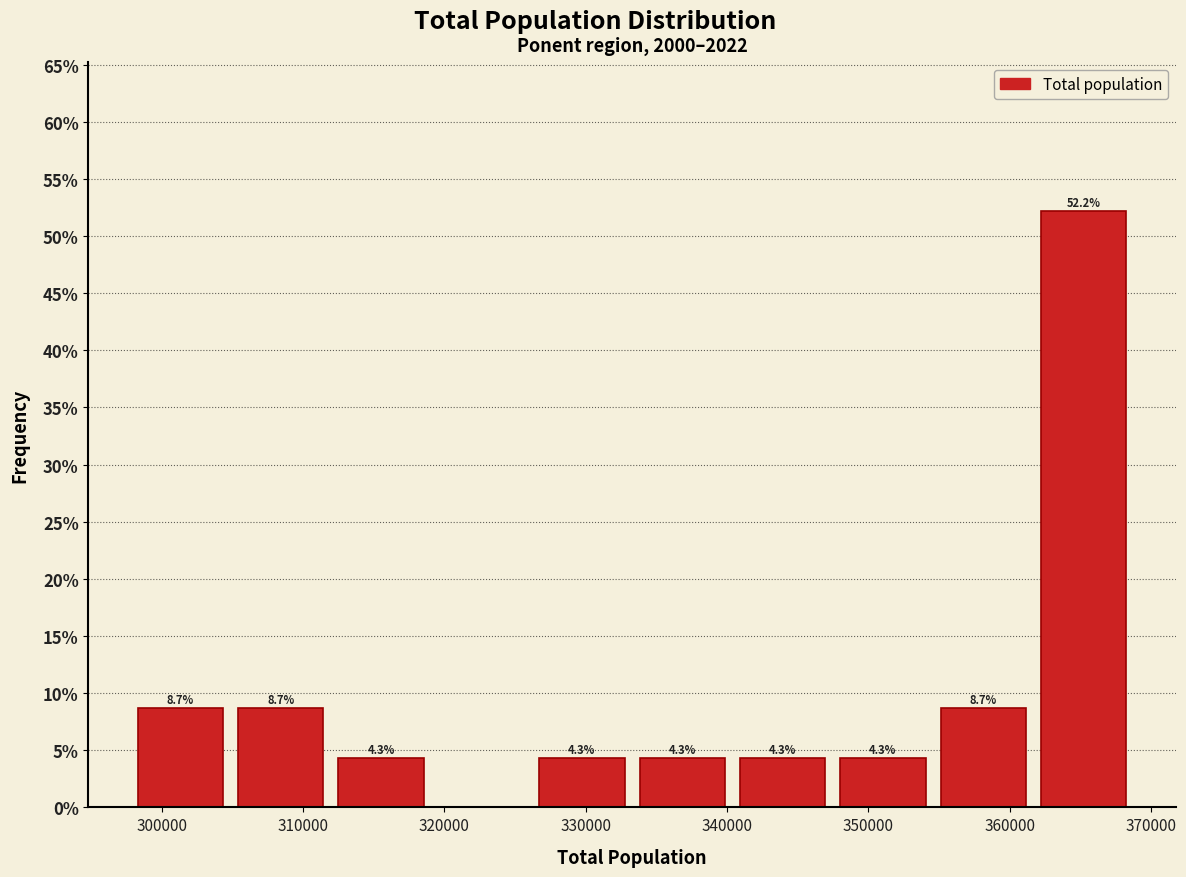

Which range on the x-axis has the tallest bar?

362000 to 369000